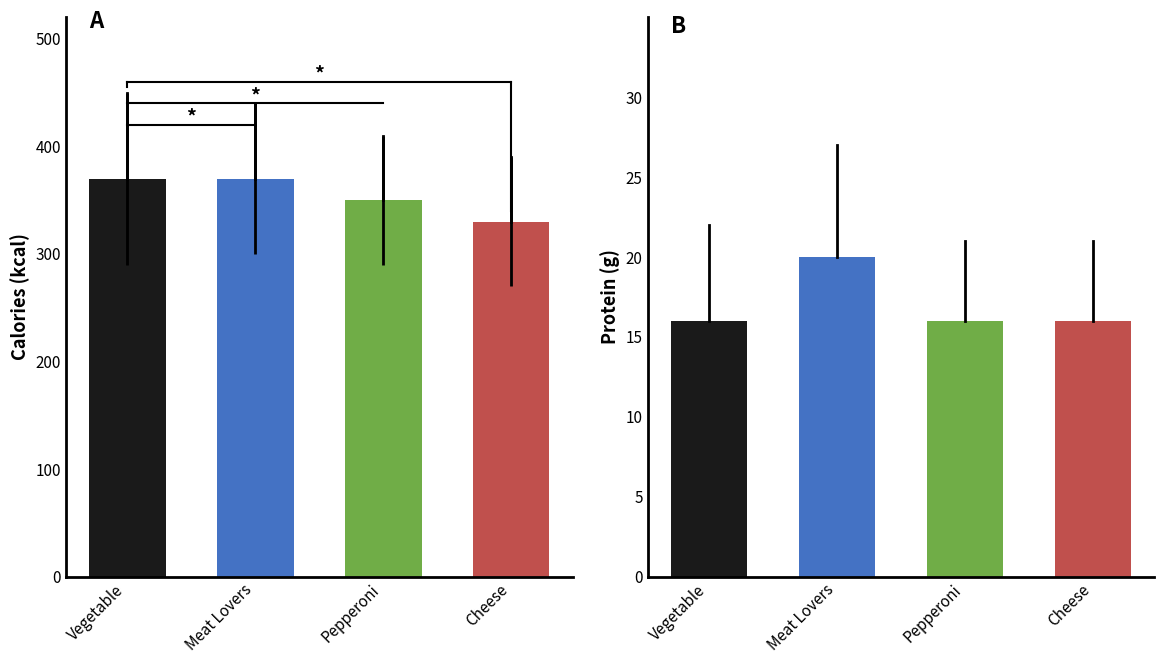

What is the difference between the second highest and minimum values in the Calories series?

40